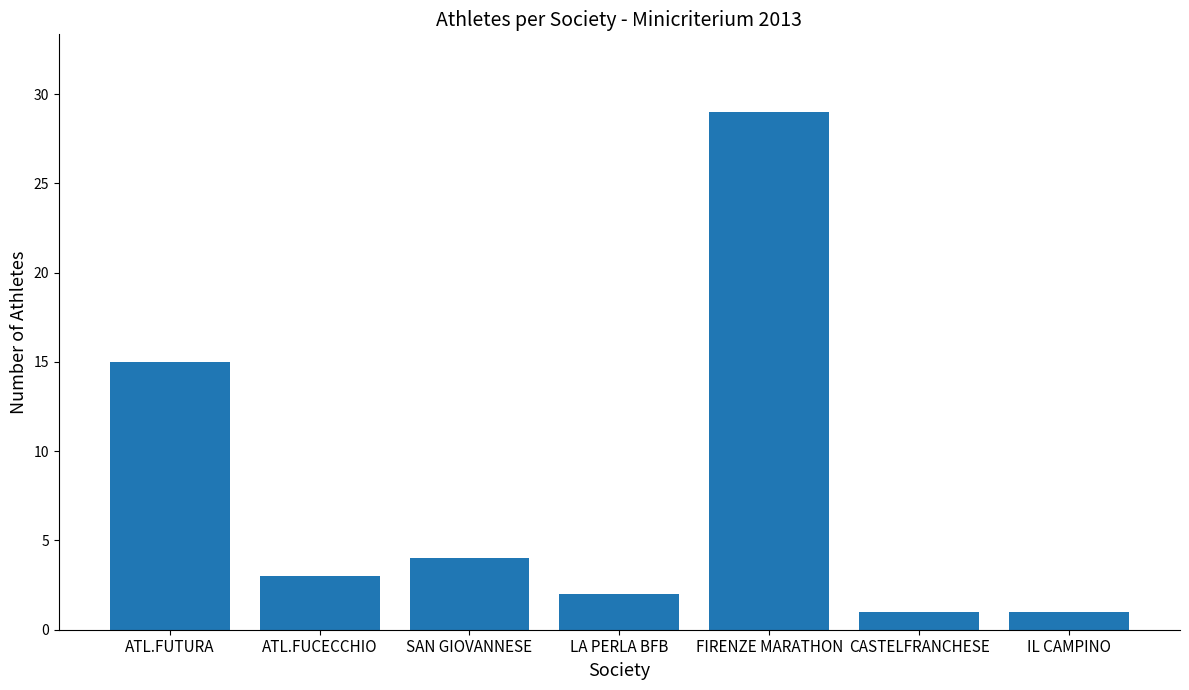

What is the sum of all values?

55